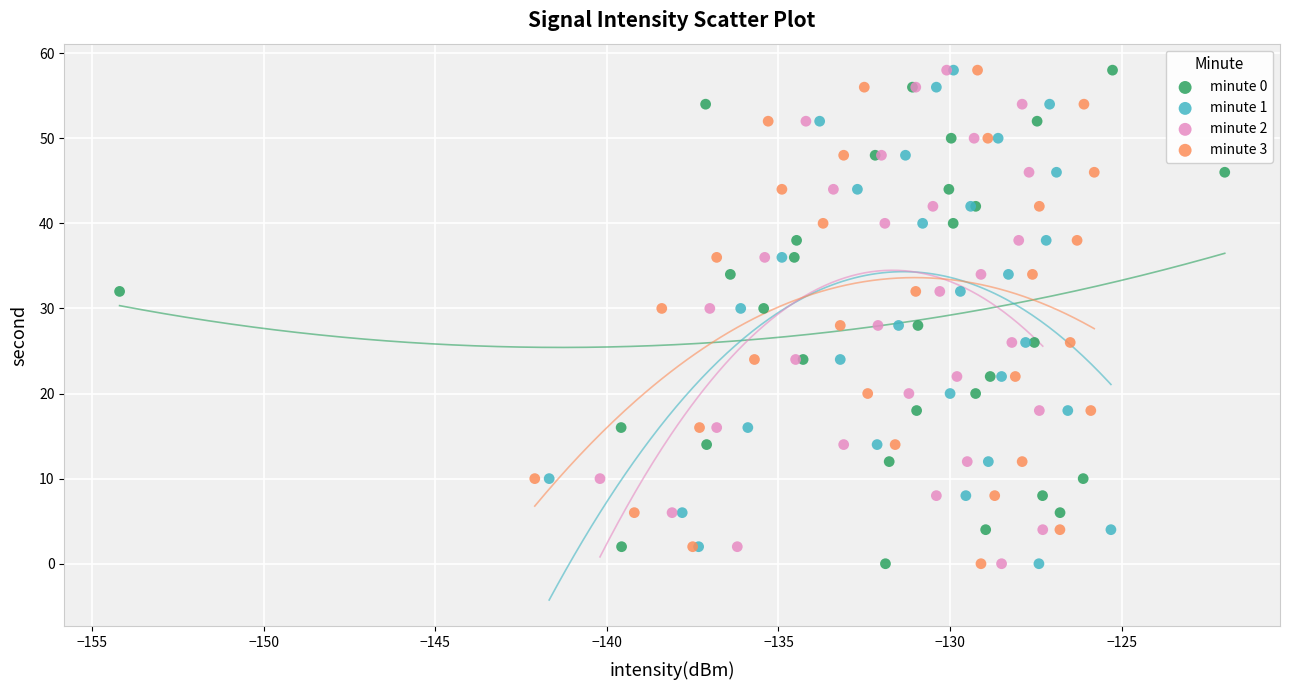

What are all the series names shown in the legend?

minute 0, minute 1, minute 2, minute 3